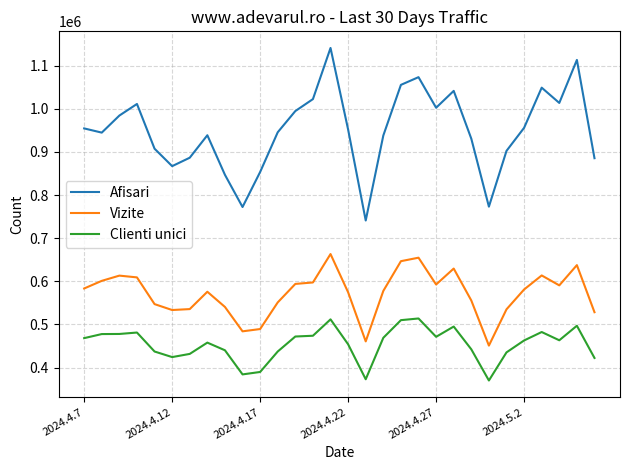

What is the minimum value shown in the chart?

370028